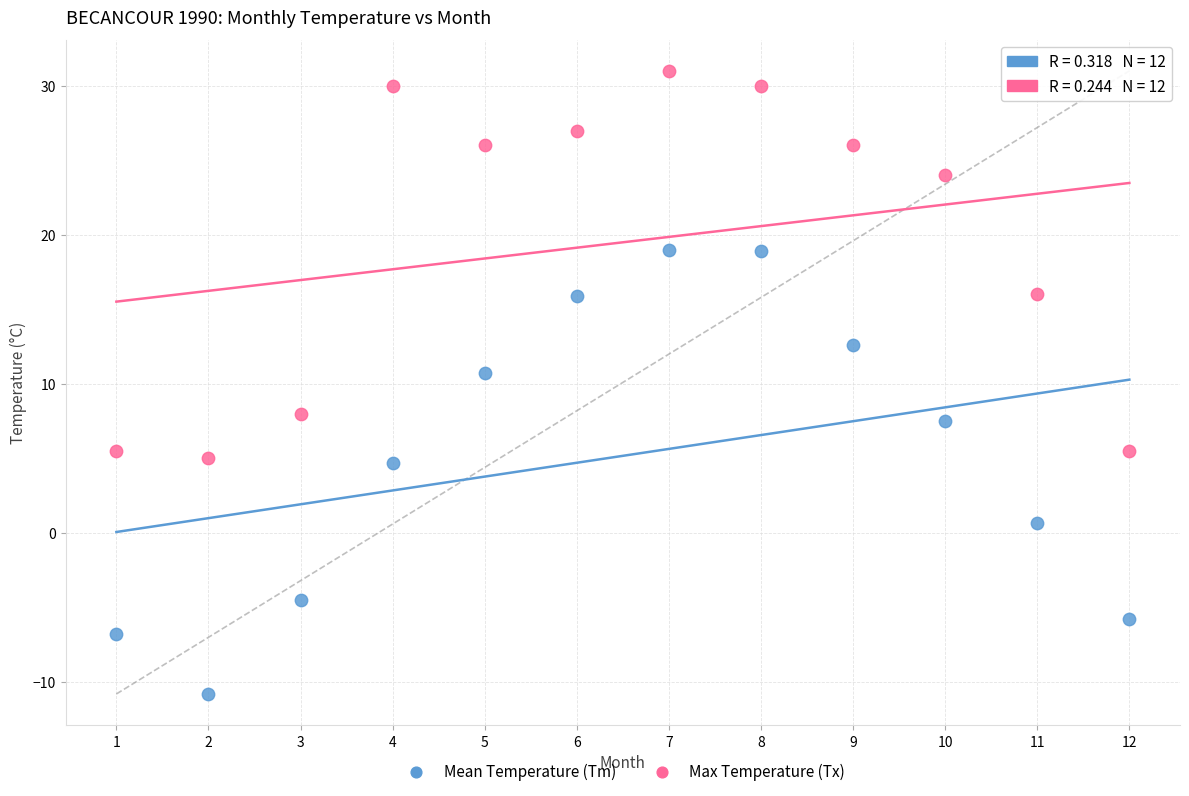

Across all series, what Y value is closest to 10?

10.7